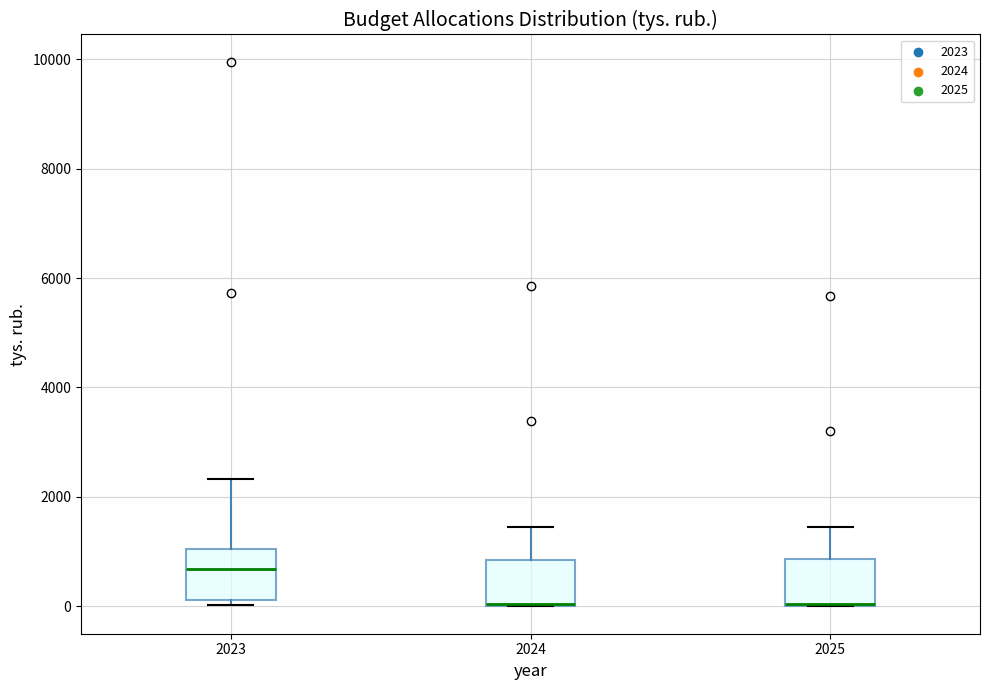

Reading left to right, transcribe this box plot: for each box, give where its median line is, the range the box spans, and where its two whiskers end, as read against the y-axis. The values are not printed on the chart, so give them approximately, as read against the axis.

2023: median 600, box 200 to 1000, whiskers 0 to 2400
2024: median 0 (drawn on the box's lower edge), box 0 to 800, whiskers 0 to 1400
2025: median 0 (drawn on the box's lower edge), box 0 to 800, whiskers 0 to 1400